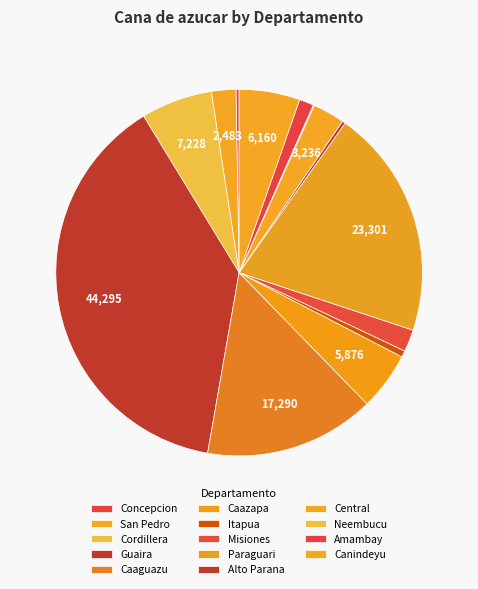

Is it true that Neembucu is 0% of the pie?

True